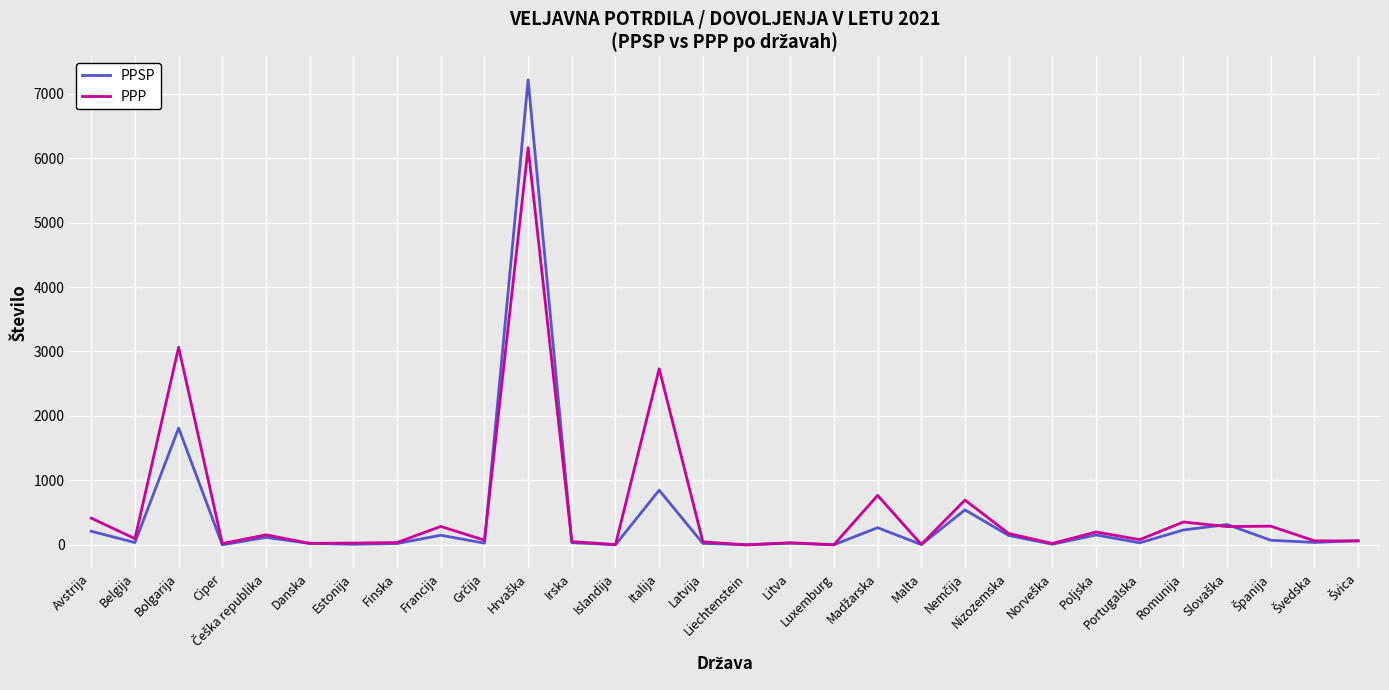

Does the chart display data point markers on the line(s)?

No